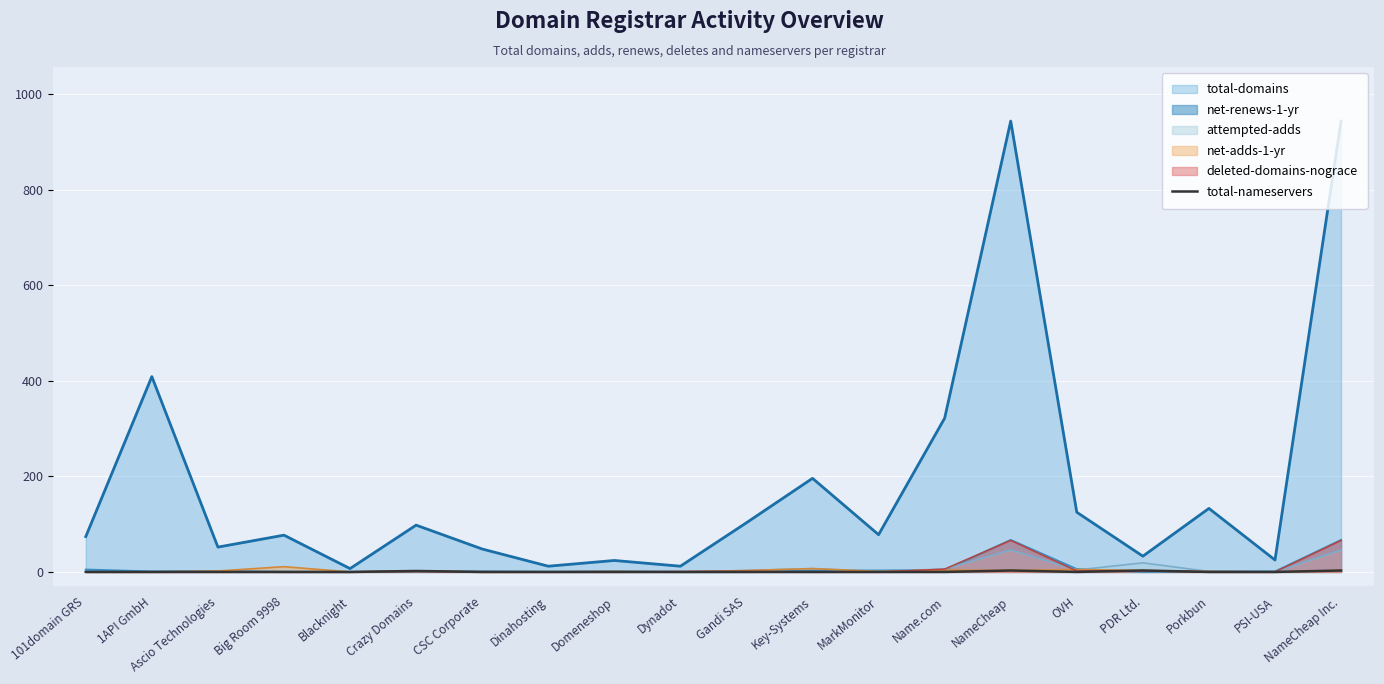

The value of total-domains at Gandi SAS is 57. True or false?

False